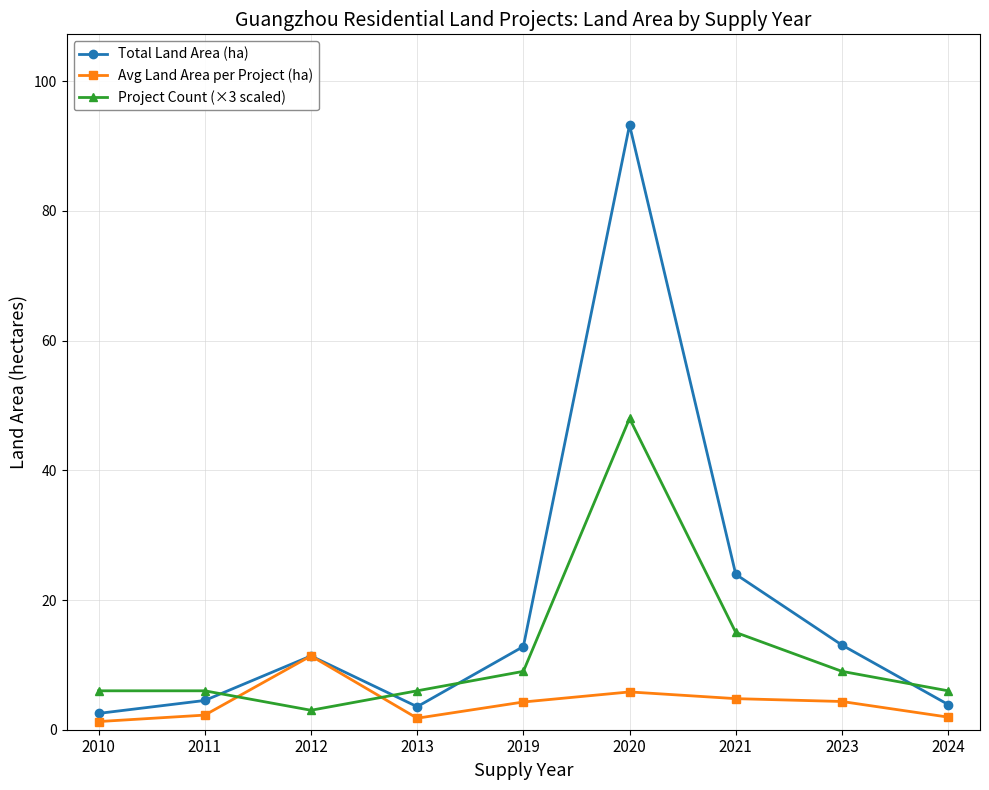

Rank the series by their average value, from lowest to highest.

Avg Land Area per Project (ha), Project Count (×3 scaled), Total Land Area (ha)